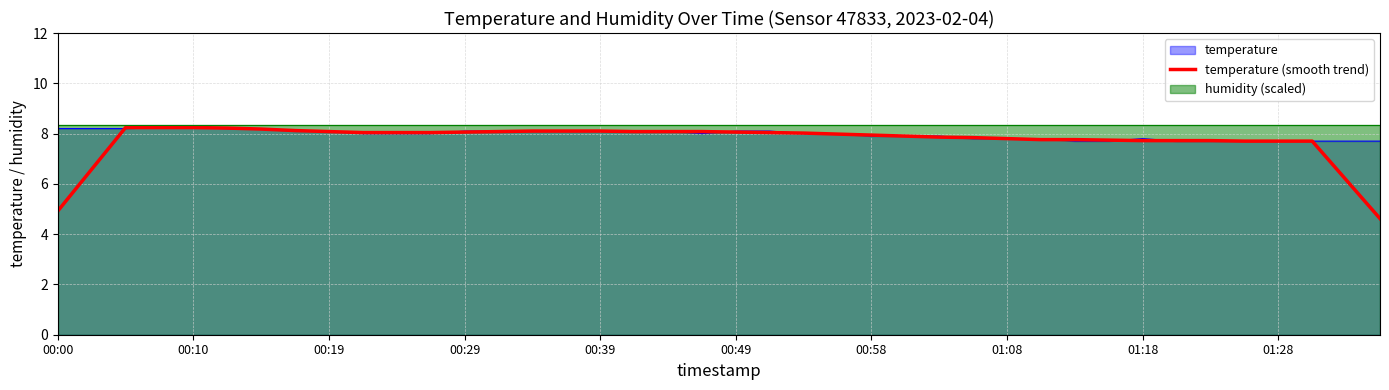

True or false: temperature (smooth trend) has a value of 4.9 at 00:00.

True